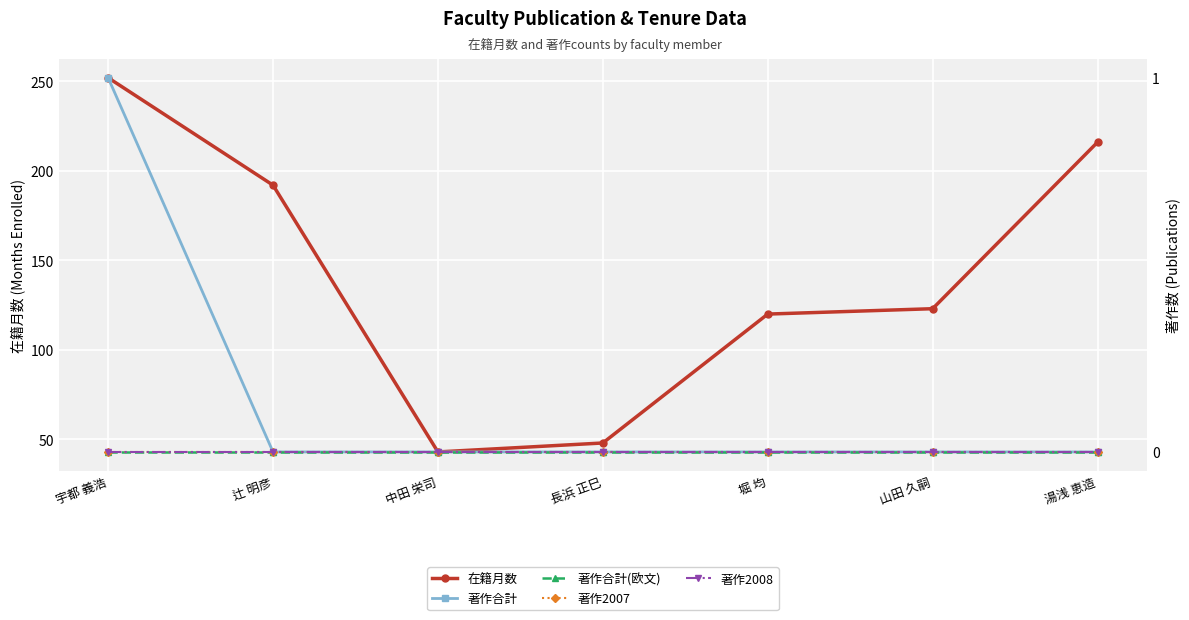

The value of 著作合計(欧文) at 長浜 正巳 is 0. True or false?

True